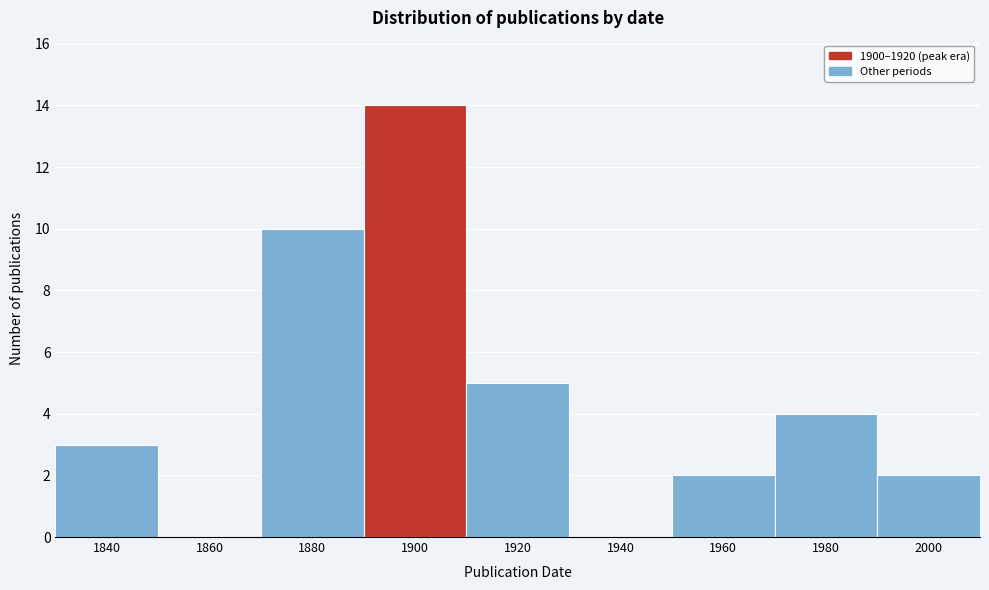

Reading left to right, transcribe all the data shown in this chart.

1840=3	1860=0	1880=10	1900=14	1920=5	1940=0	1960=2	1980=4	2000=2